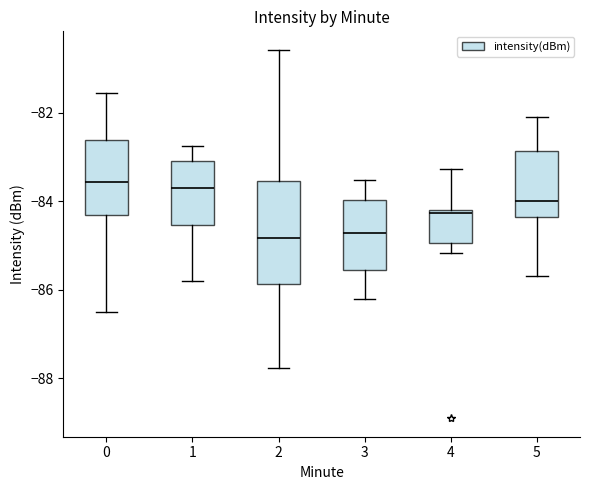

Reading left to right, read every box against the y-axis: the position of its median line, the range the box covers, and the ends of its whiskers. The values are not printed on the chart, so give them approximately, as read against the axis.

0: median -83.6, box -84.2 to -82.6, whiskers -86.4 to -81.6
1: median -83.8, box -84.6 to -83.0, whiskers -85.8 to -82.8
2: median -84.8, box -85.8 to -83.6, whiskers -87.8 to -80.6
3: median -84.8, box -85.6 to -84.0, whiskers -86.2 to -83.6
4: median -84.2 (just below the box's upper edge), box -85.0 to -84.2, whiskers -85.2 to -83.2
5: median -84.0, box -84.4 to -82.8, whiskers -85.6 to -82.0